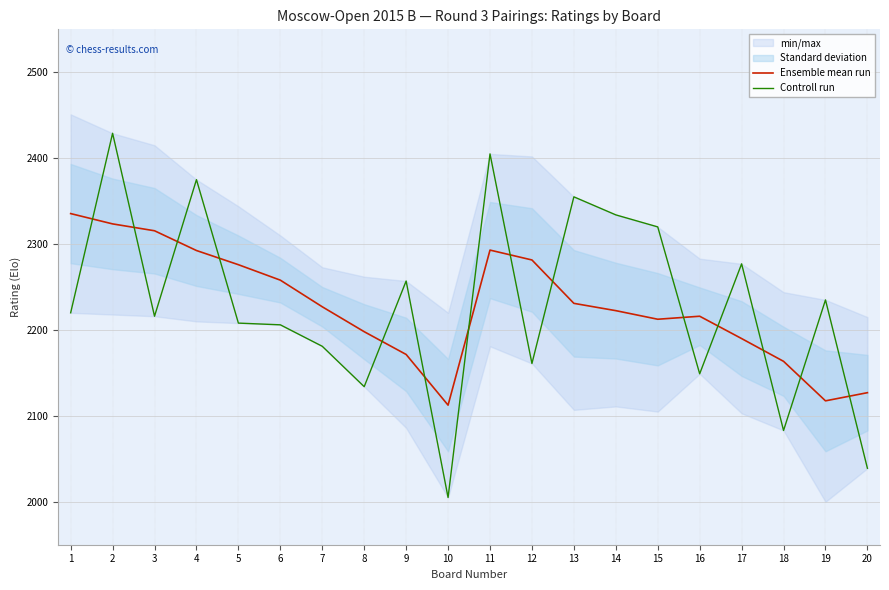

Between which two adjacent categories do Controll run and Ensemble mean run first intersect?

1 and 2